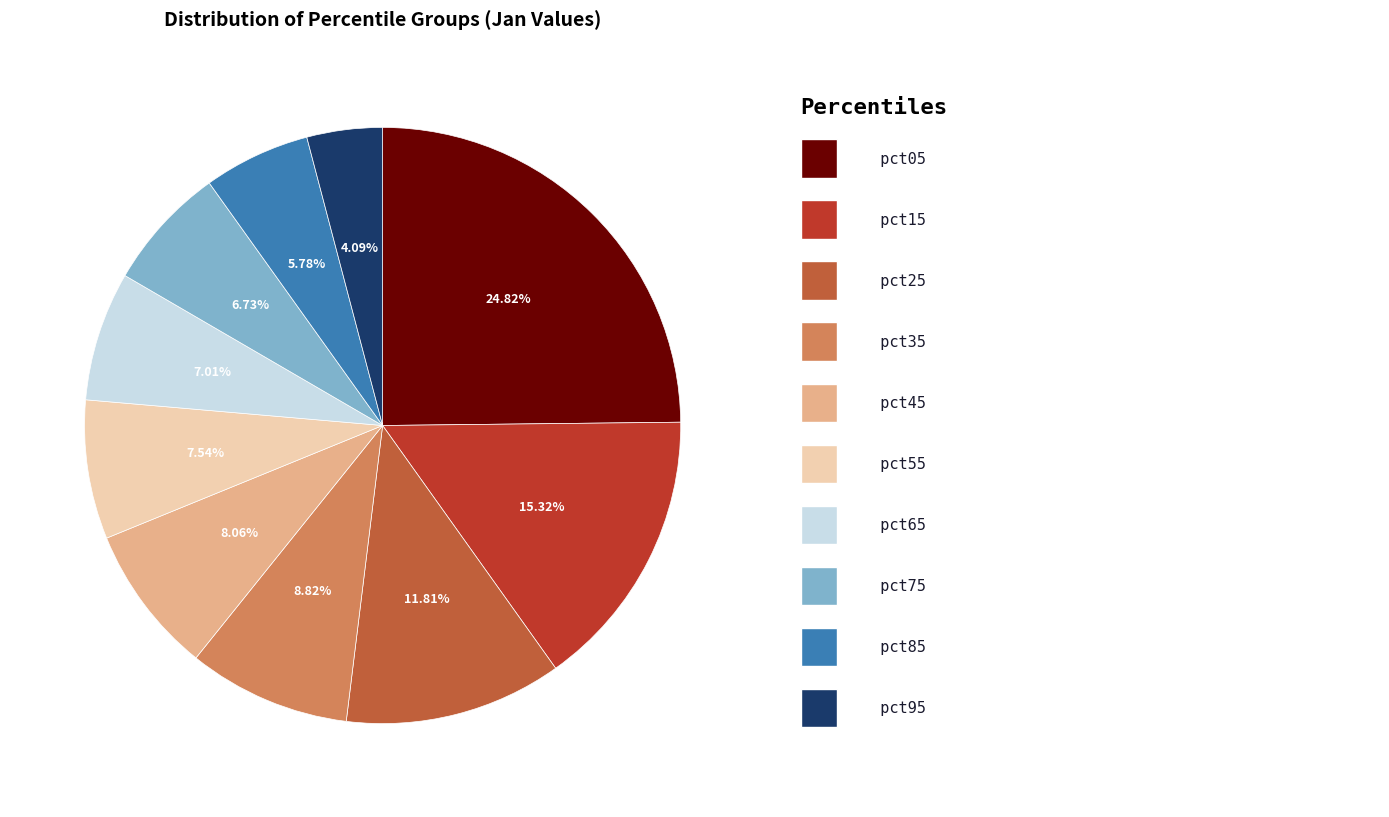

Is there a majority slice in this chart?

No